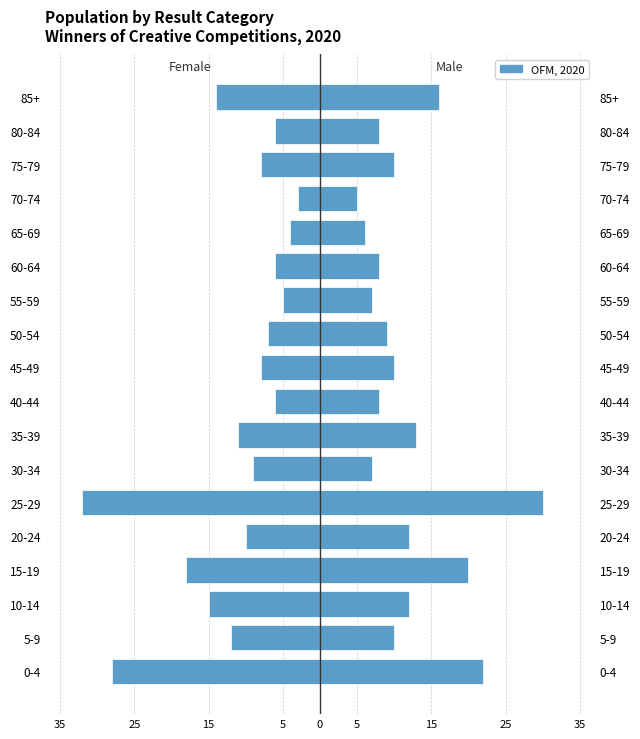

How many data points does each series have?

18